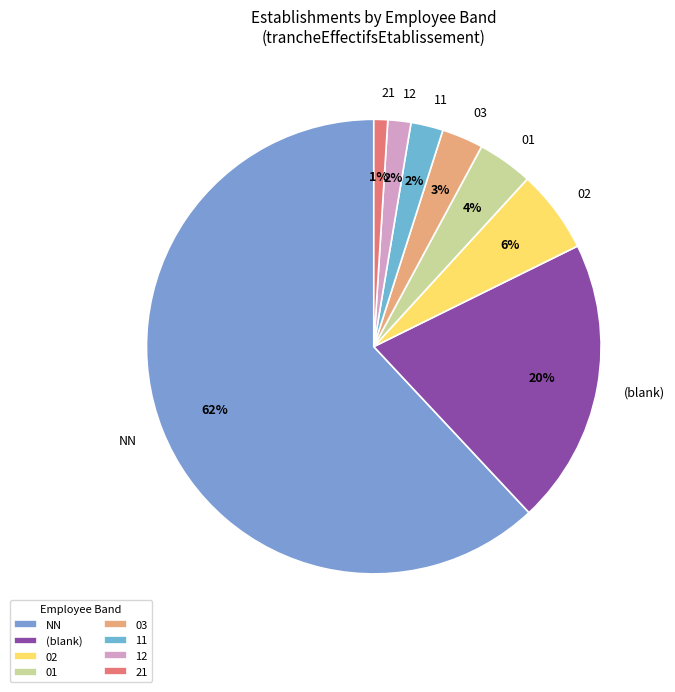

To the nearest percent, what is the average slice percentage?

12%